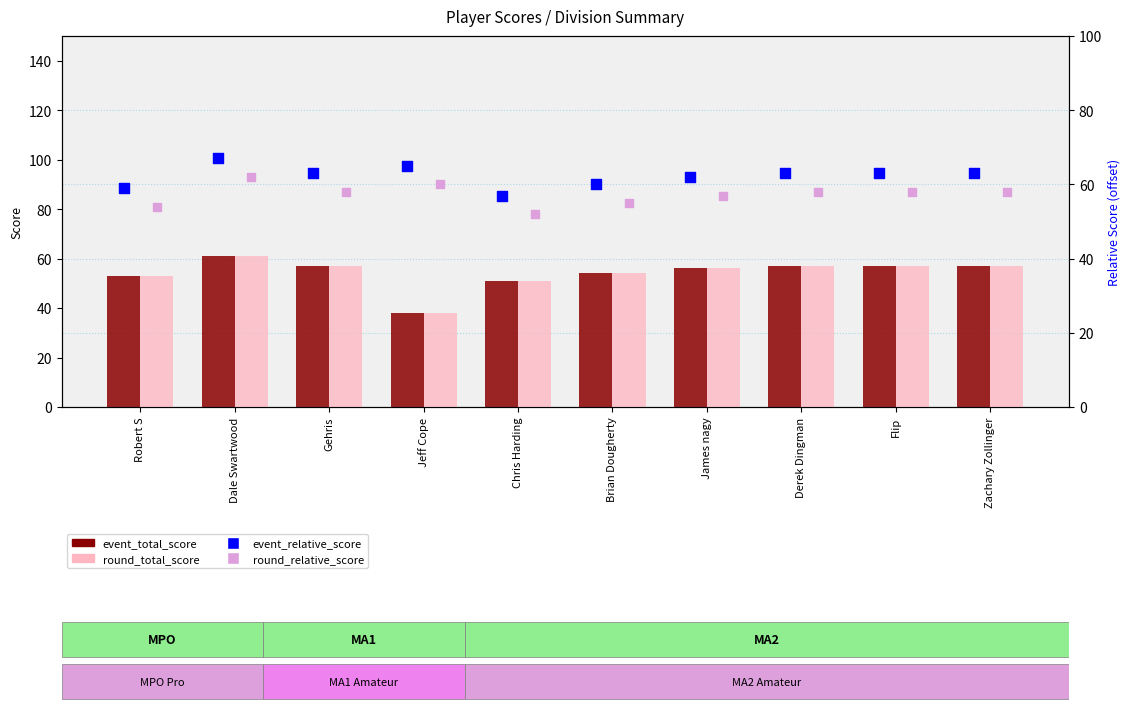

Which series reaches the minimum Y coordinate?

event_total_score